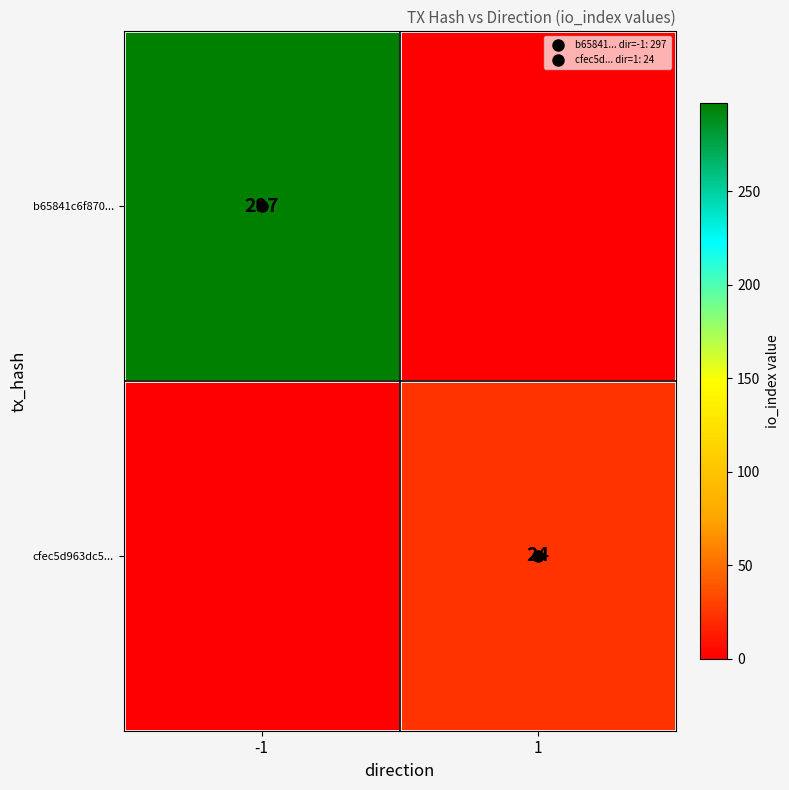

Which label corresponds to the largest value in the chart?

-1